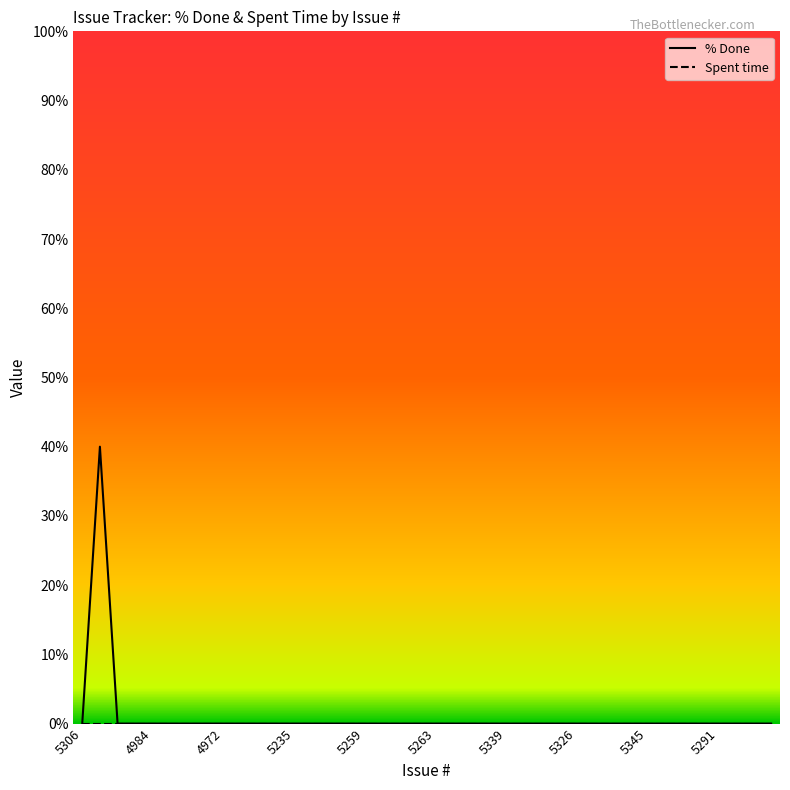

Which series has the widest spread of values?

% Done